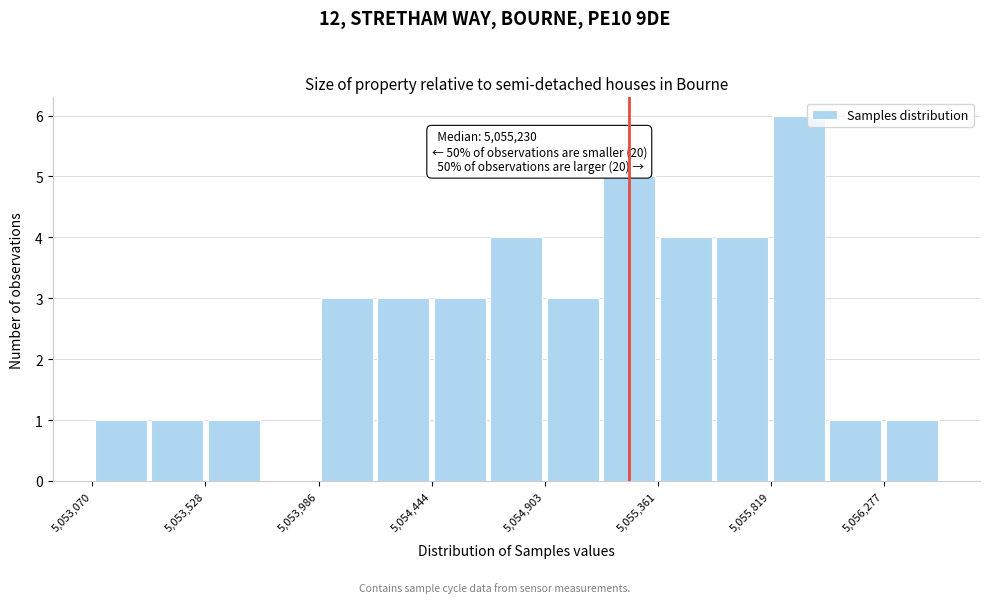

Over which range of the x-axis is the bar tallest?

5055800 to 5056050